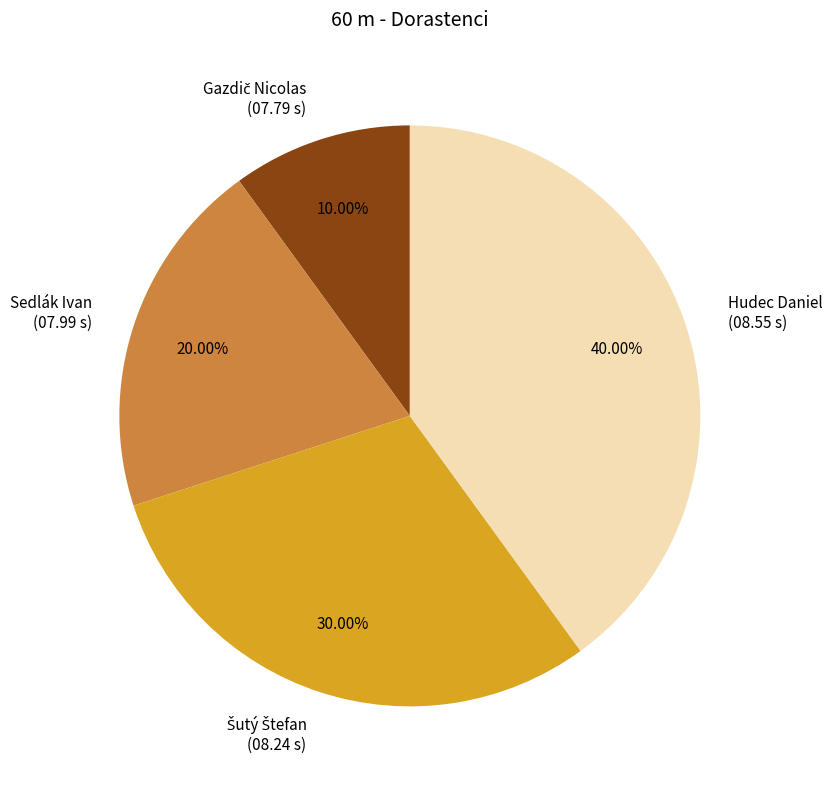

What percentage is NOT represented by Sedlák Ivan?

80.0%